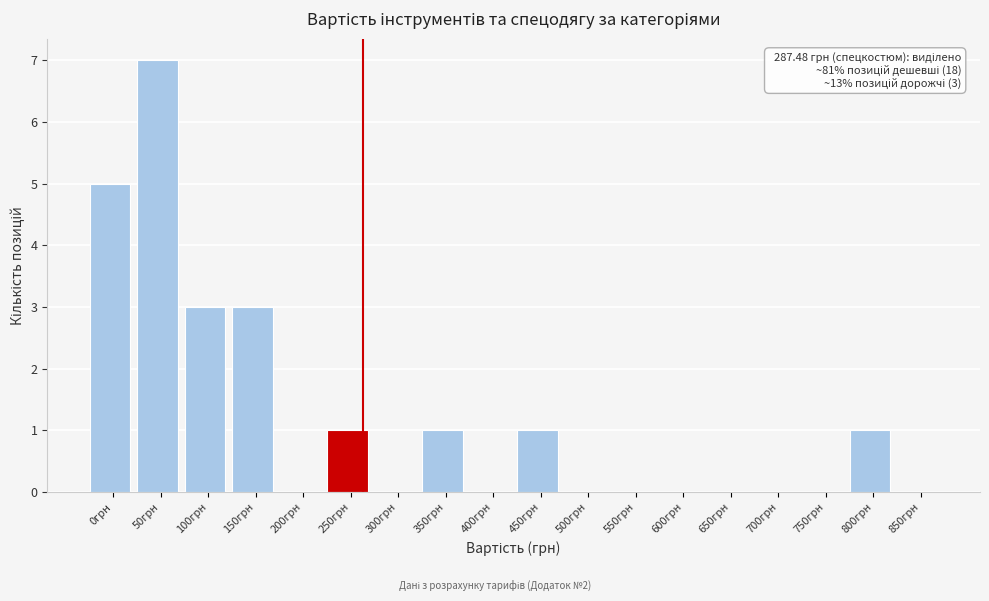

Reading left to right, list all the values displayed in this chart.

0грн=5	50грн=7	100грн=3	150грн=3	200грн=0	250грн=1	300грн=0	350грн=1	400грн=0	450грн=1	500грн=0	550грн=0	600грн=0	650грн=0	700грн=0	750грн=0	800грн=1	850грн=0